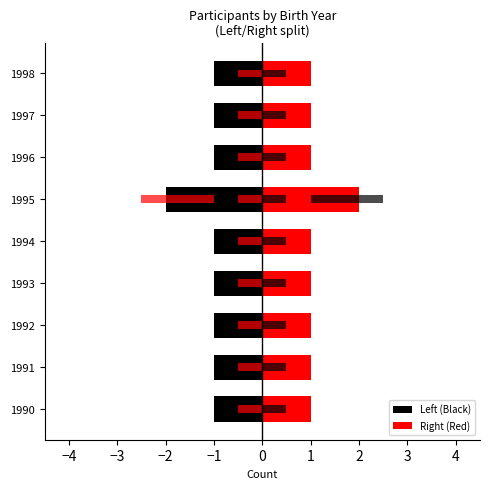

List the series in order of their peak value, lowest first.

Left (Black), Right (Red)